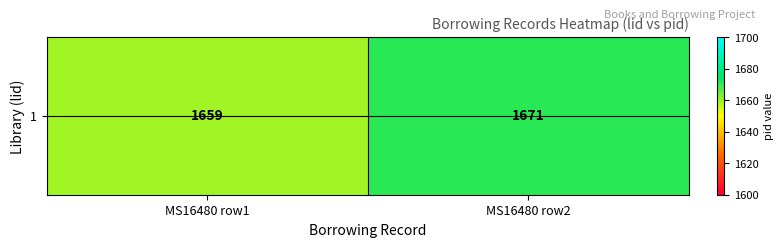

Rank the categories by value from highest to lowest.

MS16480 row2, MS16480 row1